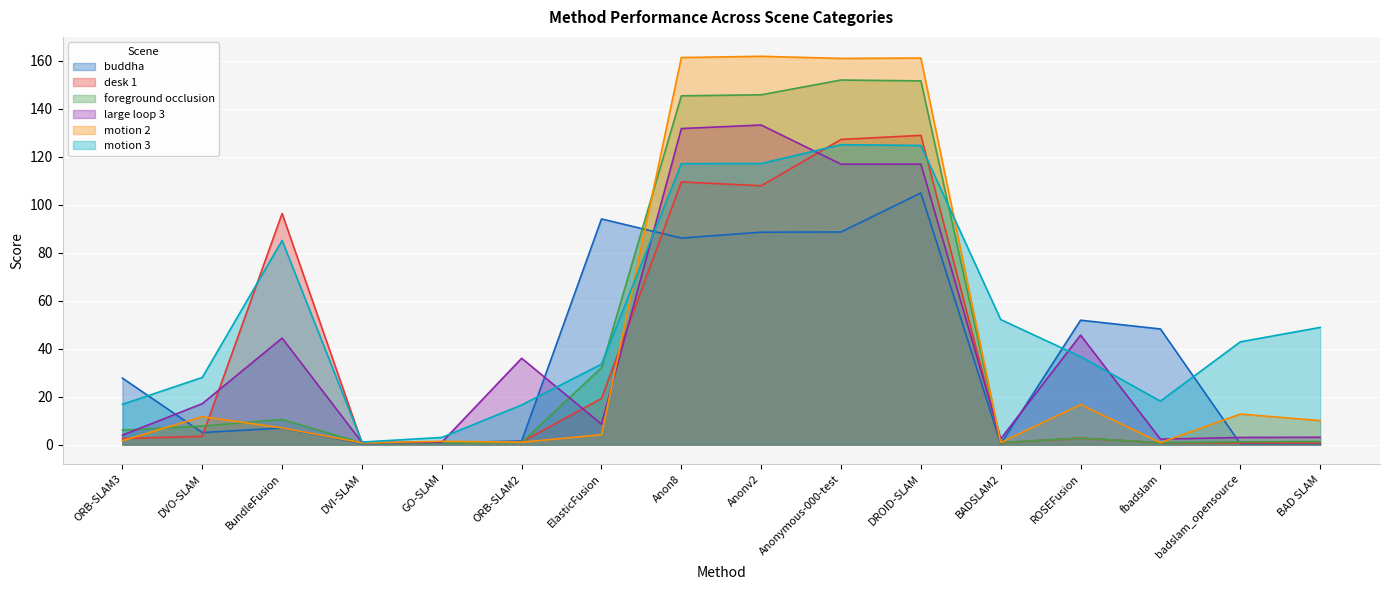

The value of foreground occlusion at DROID-SLAM is 253.3. True or false?

False